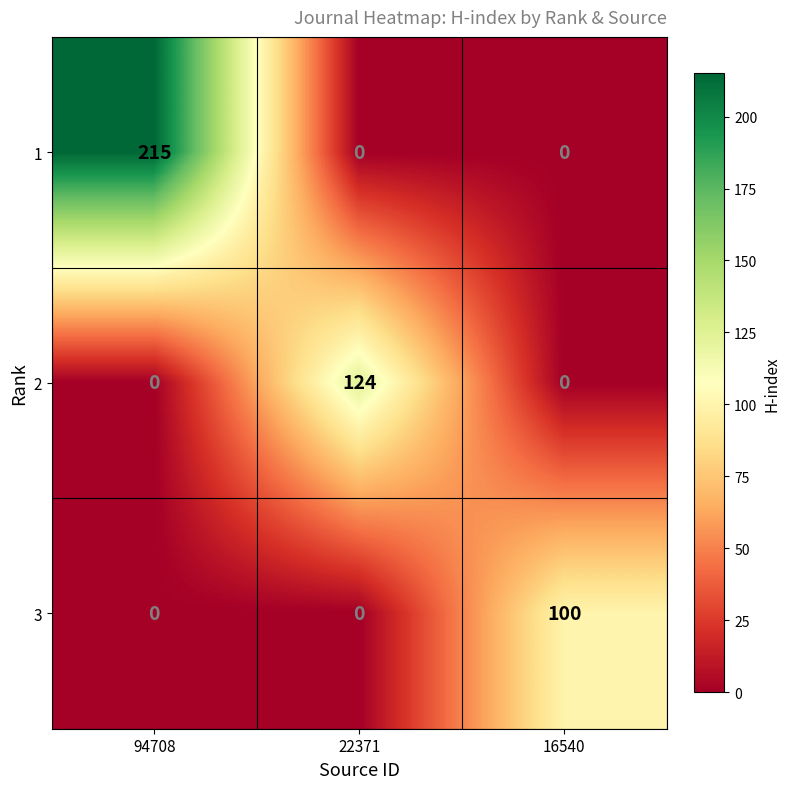

The value of 2 at 94708 is -76. True or false?

False